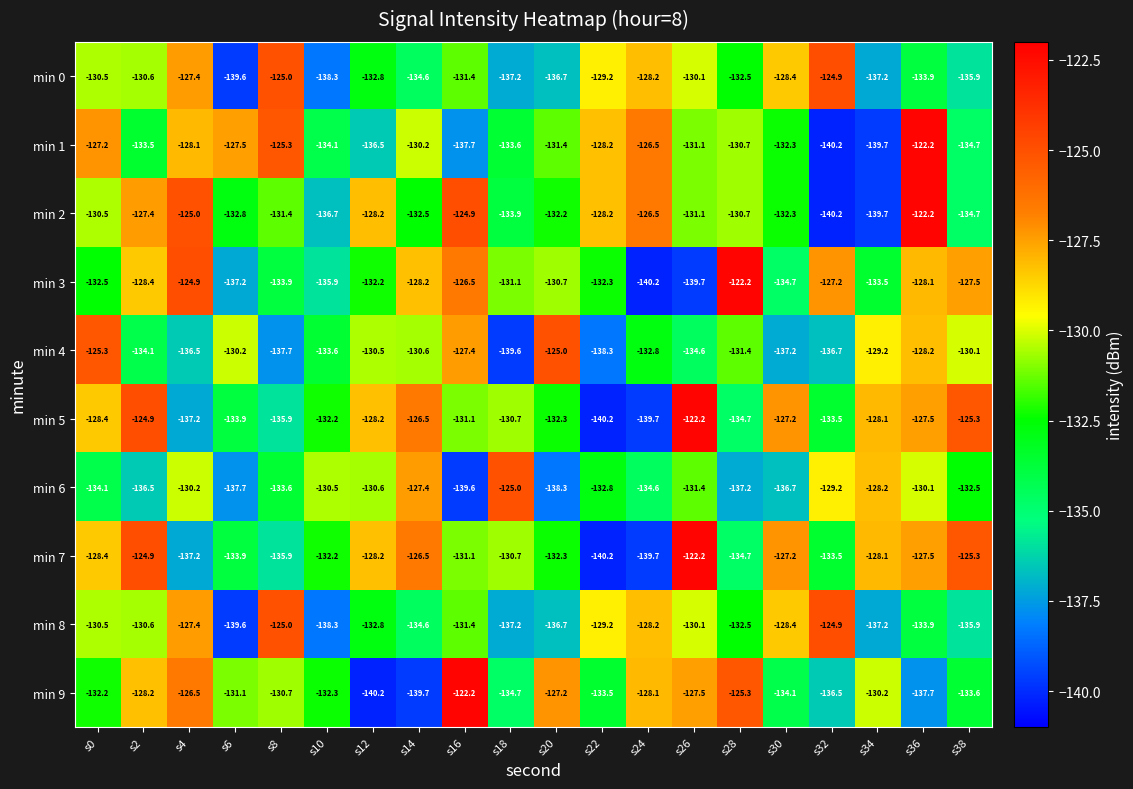

What is the spread (max minus min) of values at s24?

13.7